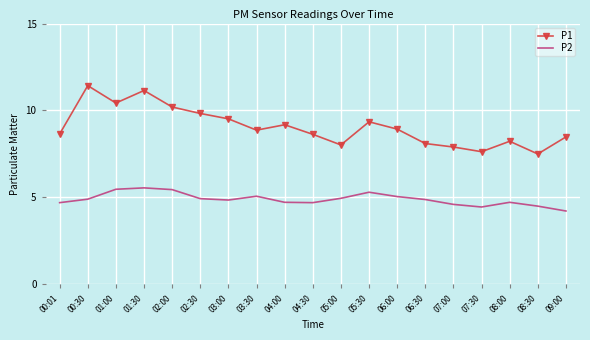

What are all the series names shown in the legend?

P1, P2